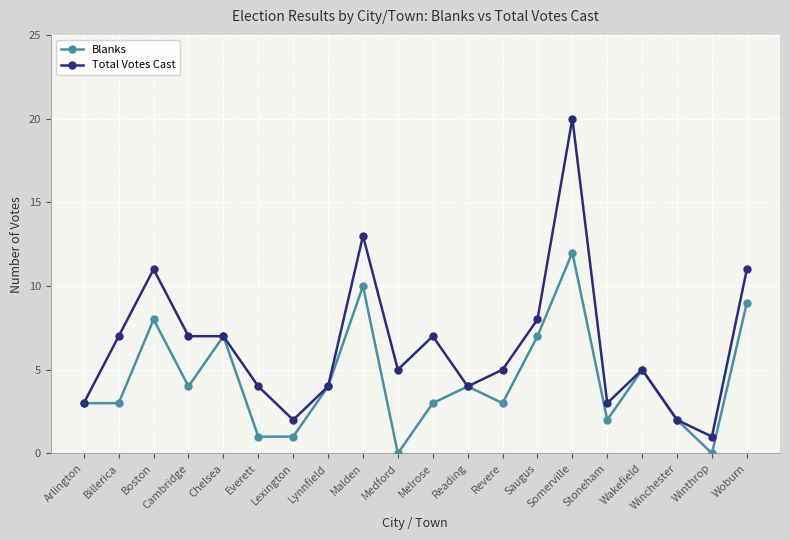

Reading left to right, list all the values displayed in this chart.

Blanks: 3	3	8	4	7	1	1	4	10	0	3	4	3	7	12	2	5	2	0	9
Total Votes Cast: 3	7	11	7	7	4	2	4	13	5	7	4	5	8	20	3	5	2	1	11